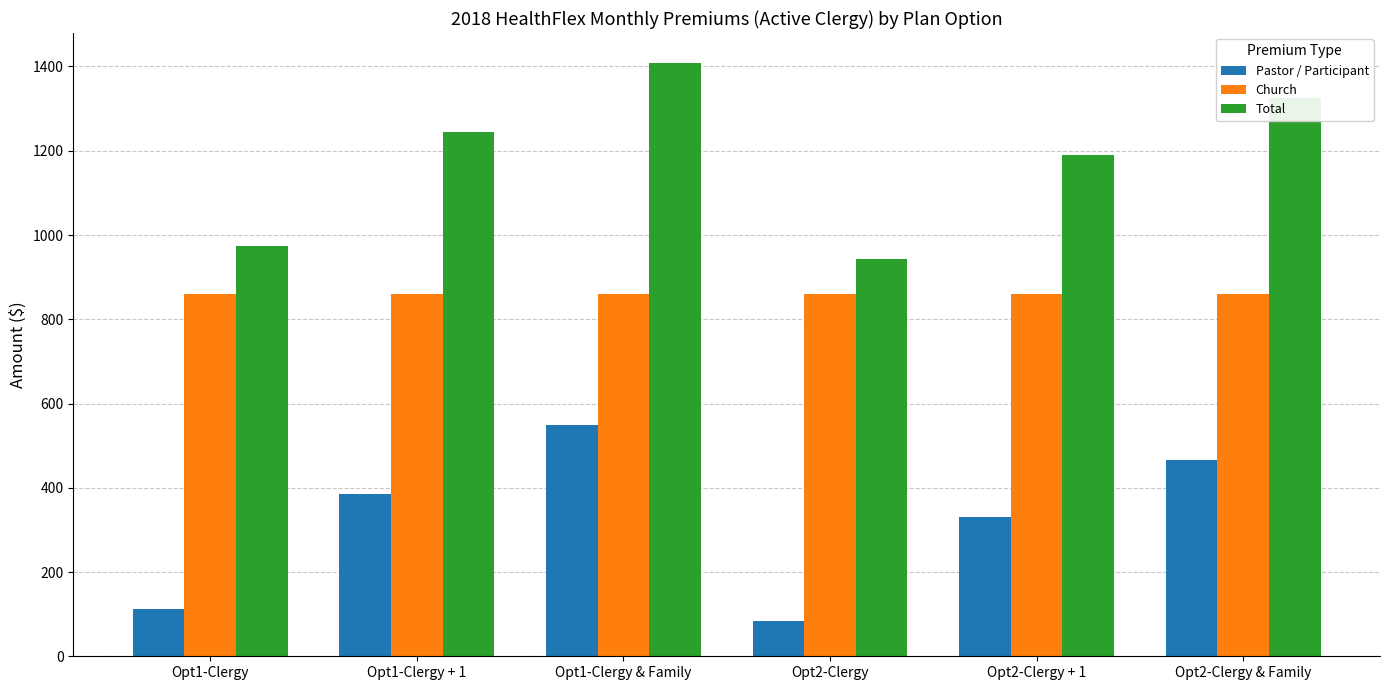

What is the total value across all series at Opt2-Clergy + 1?

2380